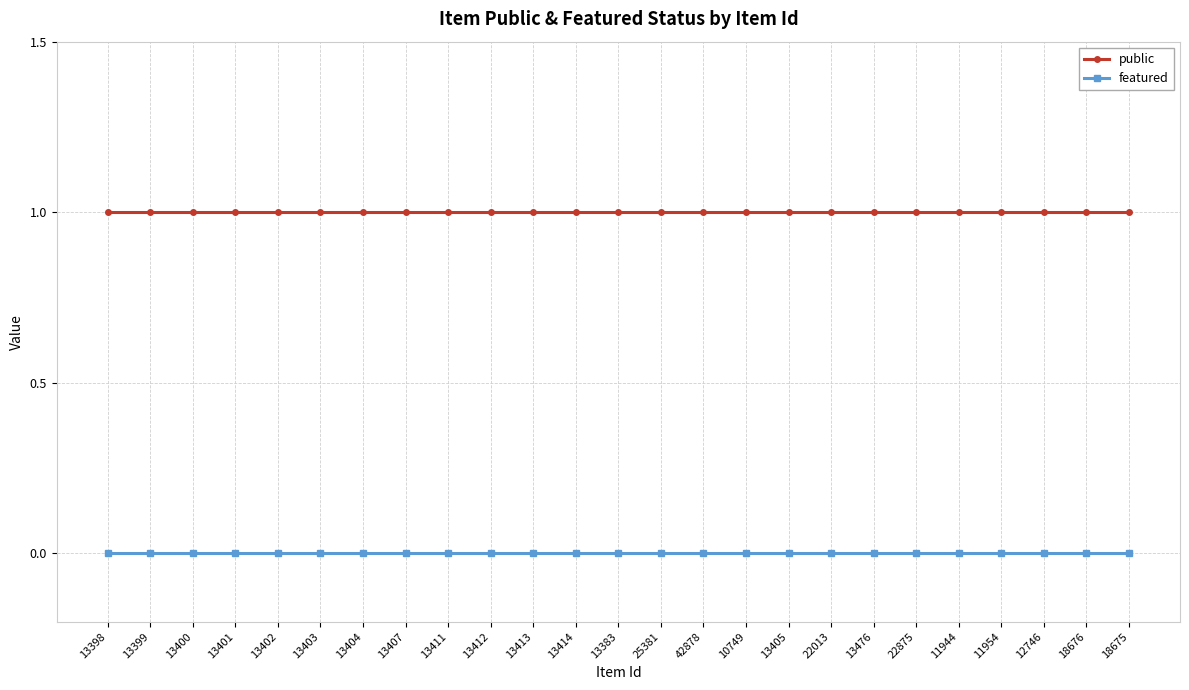

List the series in order of their overall mean, lowest first.

featured, public